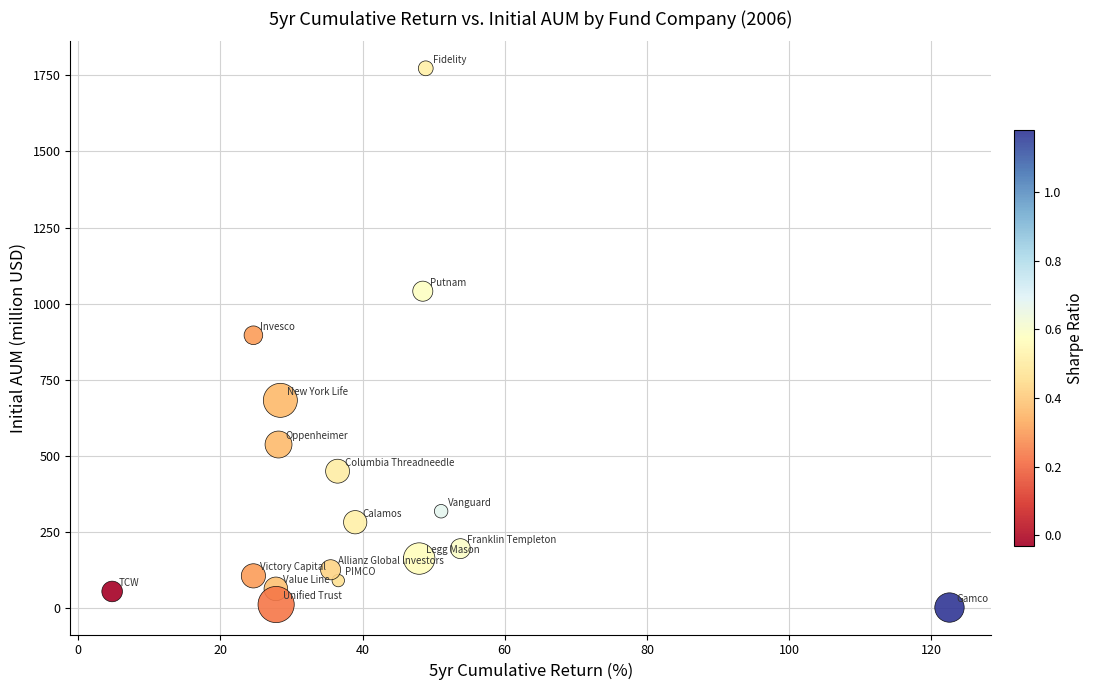

What is the range of Y values (max minus min)?

1770.0